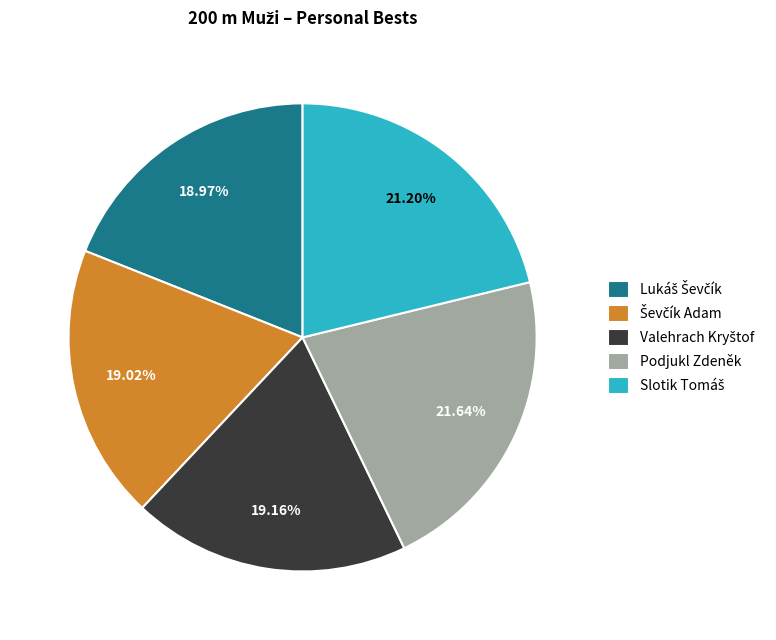

Is there any slice that represents more than half of the pie?

No